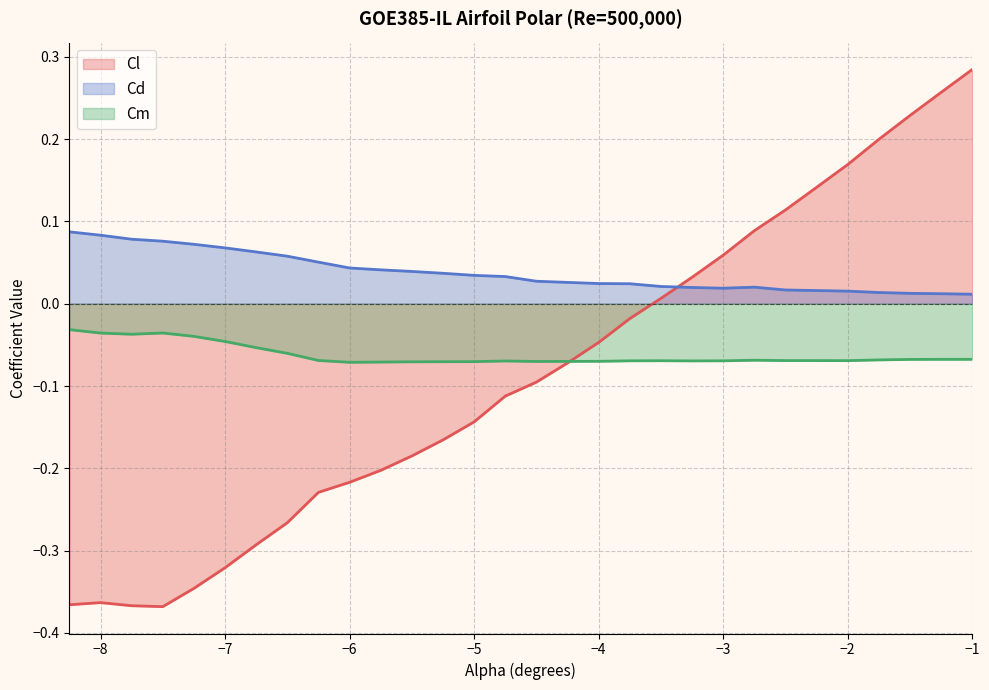

Which category has the highest value across all series?

−1